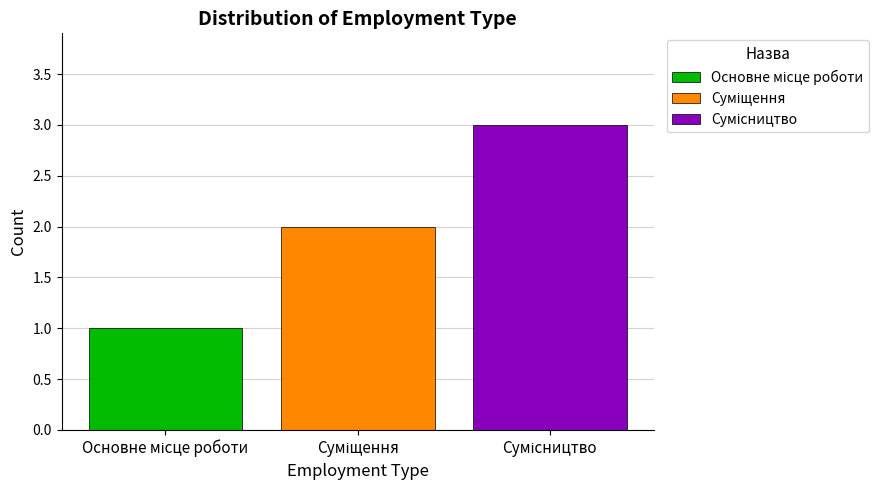

Count the number of categories in the chart.

1